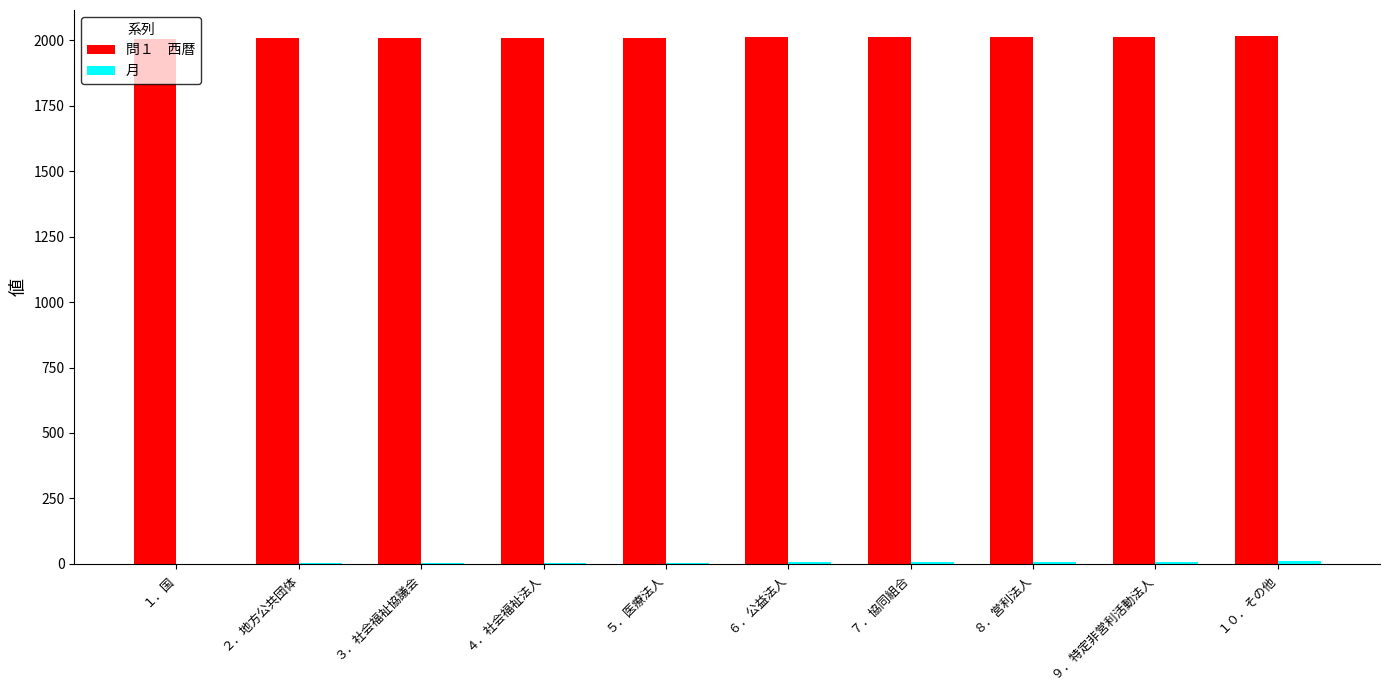

What is the greatest value displayed?

2015